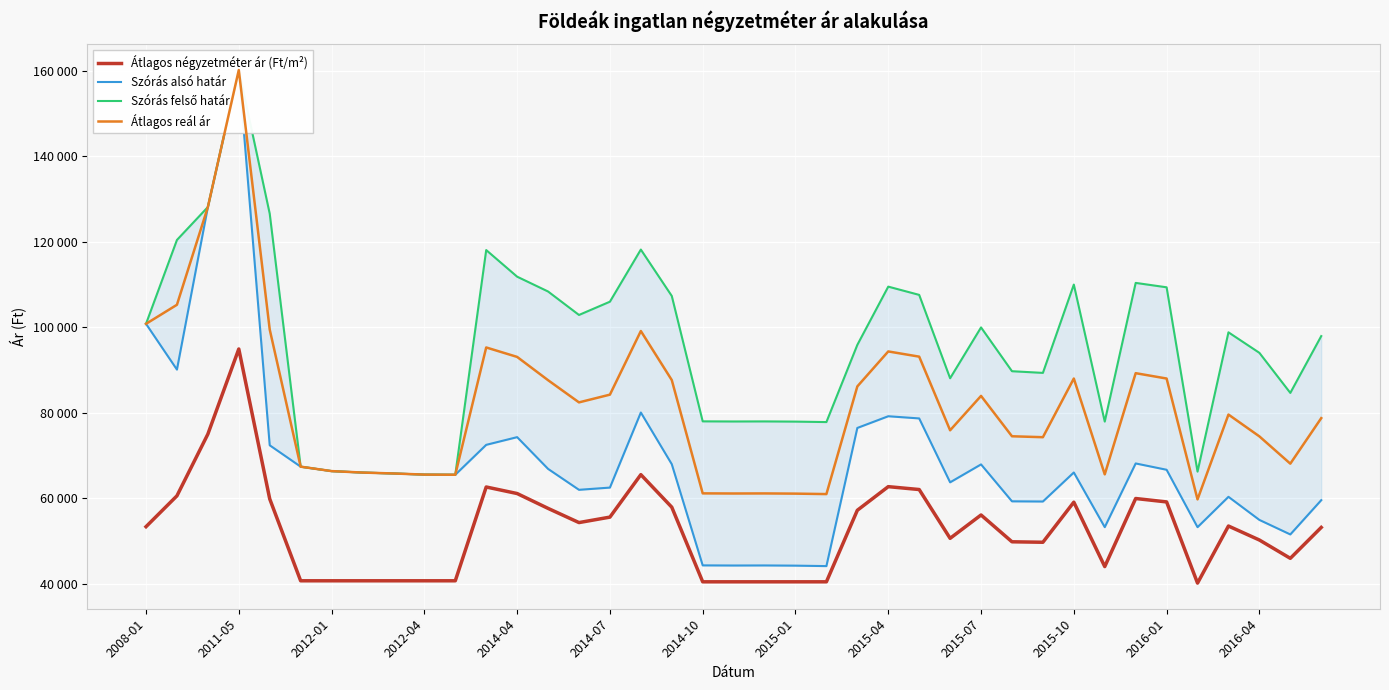

True or false: Szórás felső határ and Átlagos négyzetméter ár (Ft/m²) intersect in this chart.

False